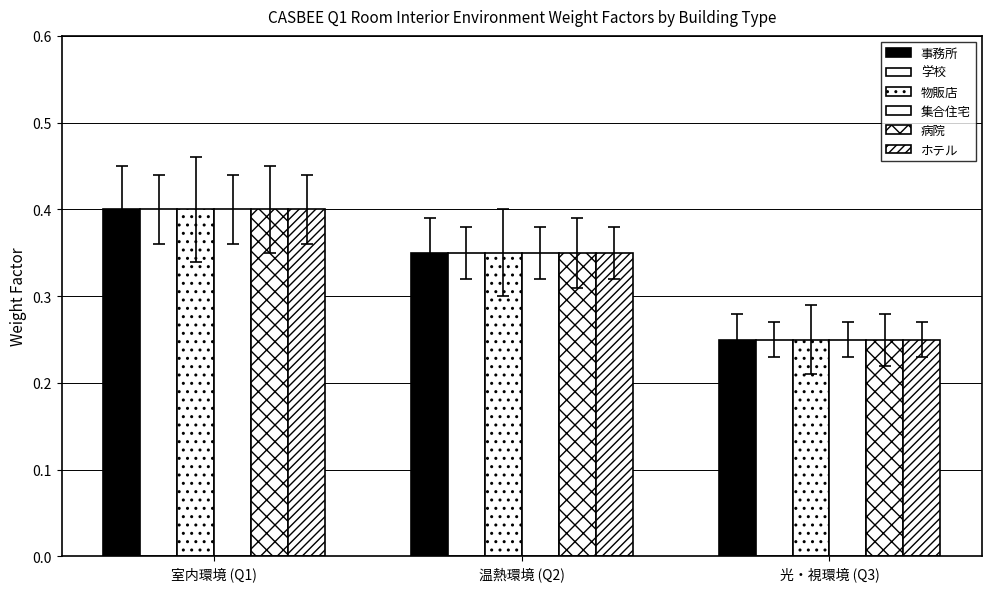

Does the chart contain stacked bars?

No